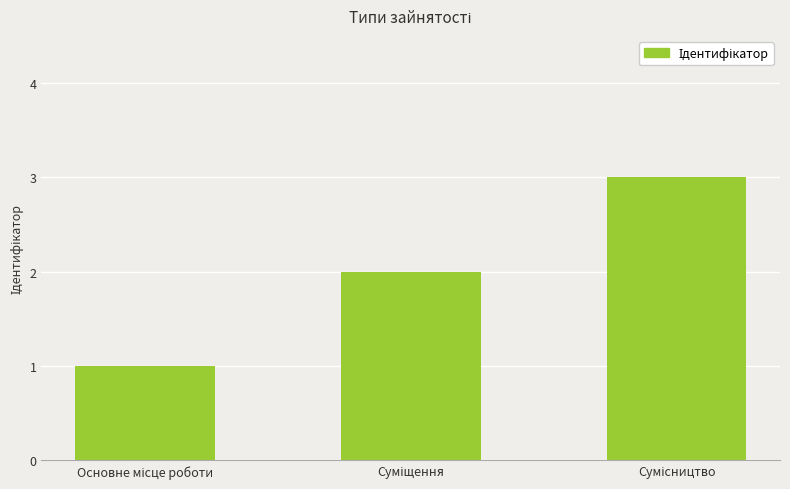

Does the chart contain any negative values?

No